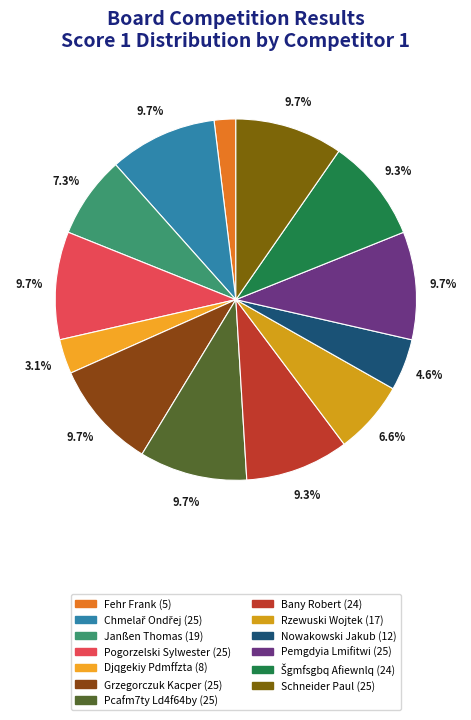

What is the largest slice in the pie chart?

Chmelař Ondřej (25)